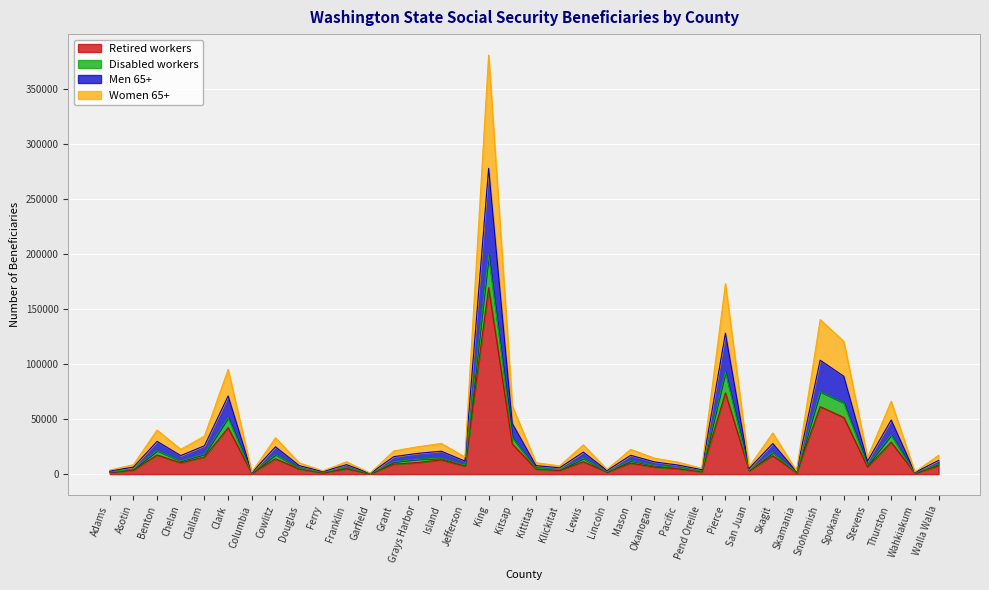

What is the sum of the Retired workers values at Klickitat and Franklin?

8100